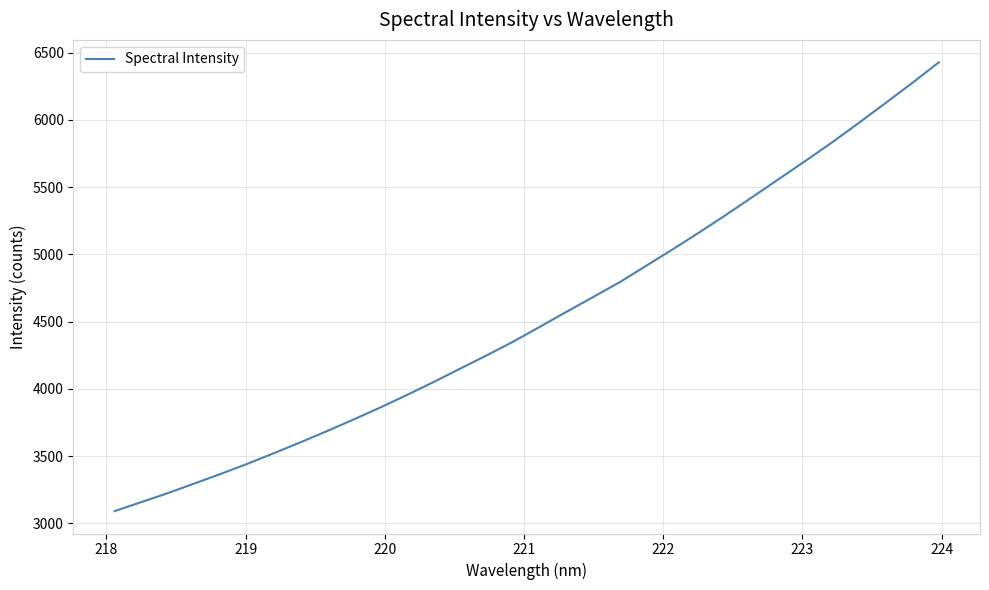

What is the minimum value shown in the chart?

3091.2